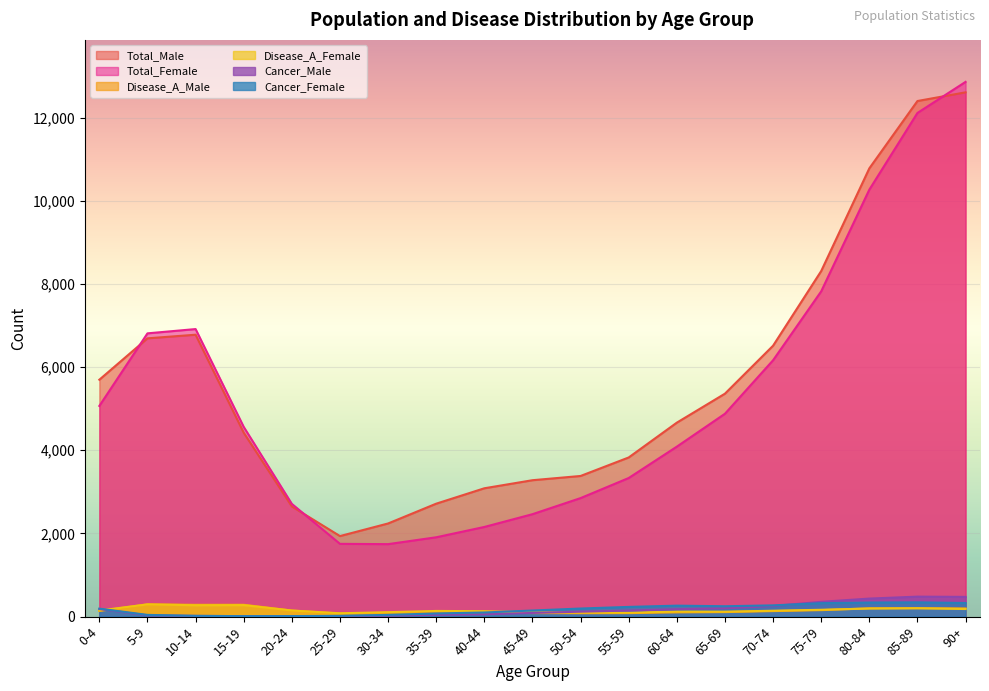

What is the maximum value shown in the chart?

12857